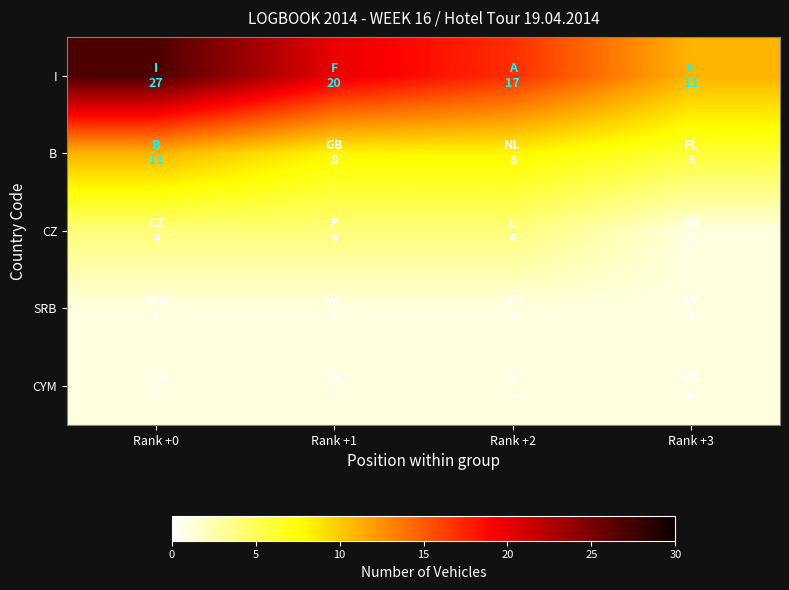

Reading right to left, list all the values displayed in this chart.

I: Rank +3=11	Rank +2=17	Rank +1=20	Rank +0=27
B: Rank +3=6	Rank +2=8	Rank +1=8	Rank +0=11
CZ: Rank +3=1	Rank +2=4	Rank +1=4	Rank +0=4
SRB: Rank +3=1	Rank +2=1	Rank +1=1	Rank +0=1
CYM: Rank +3=1	Rank +2=1	Rank +1=1	Rank +0=1